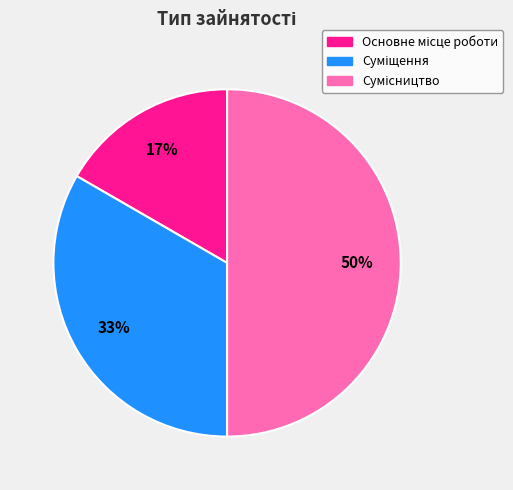

To the nearest percent, what is the average slice percentage?

33%